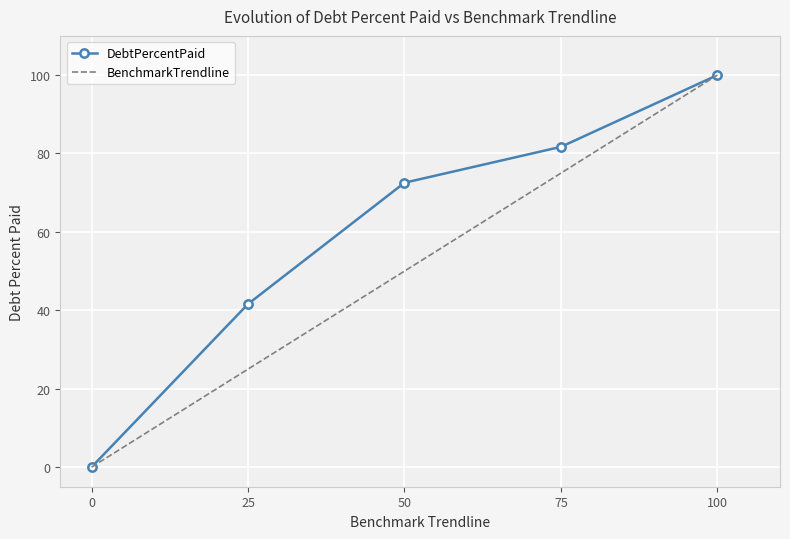

What is the difference between the second highest and minimum values in the BenchmarkTrendline series?

75.0